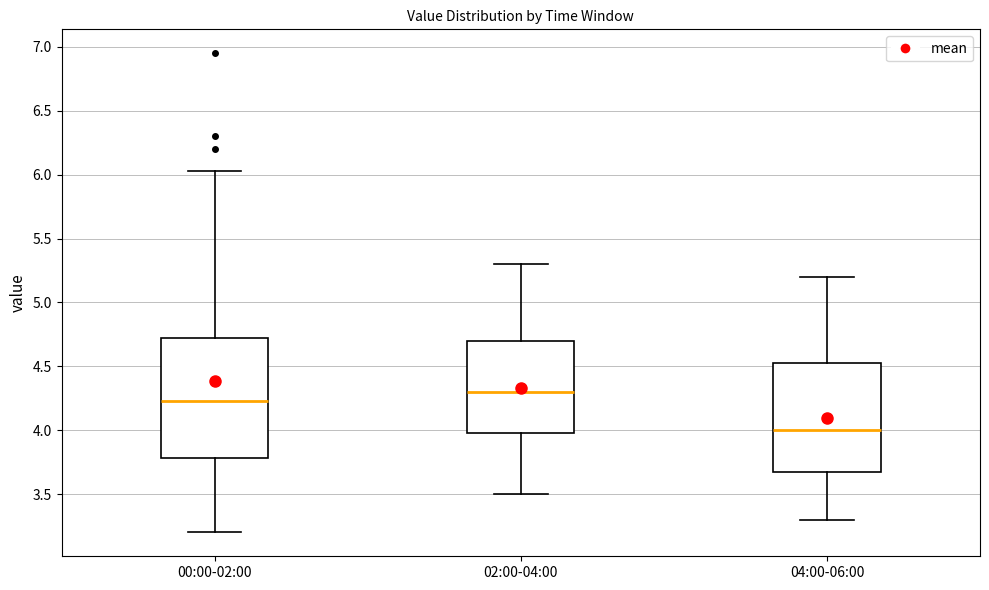

Comparing the boxes themselves (not the whiskers), which one is the tallest?

00:00-02:00